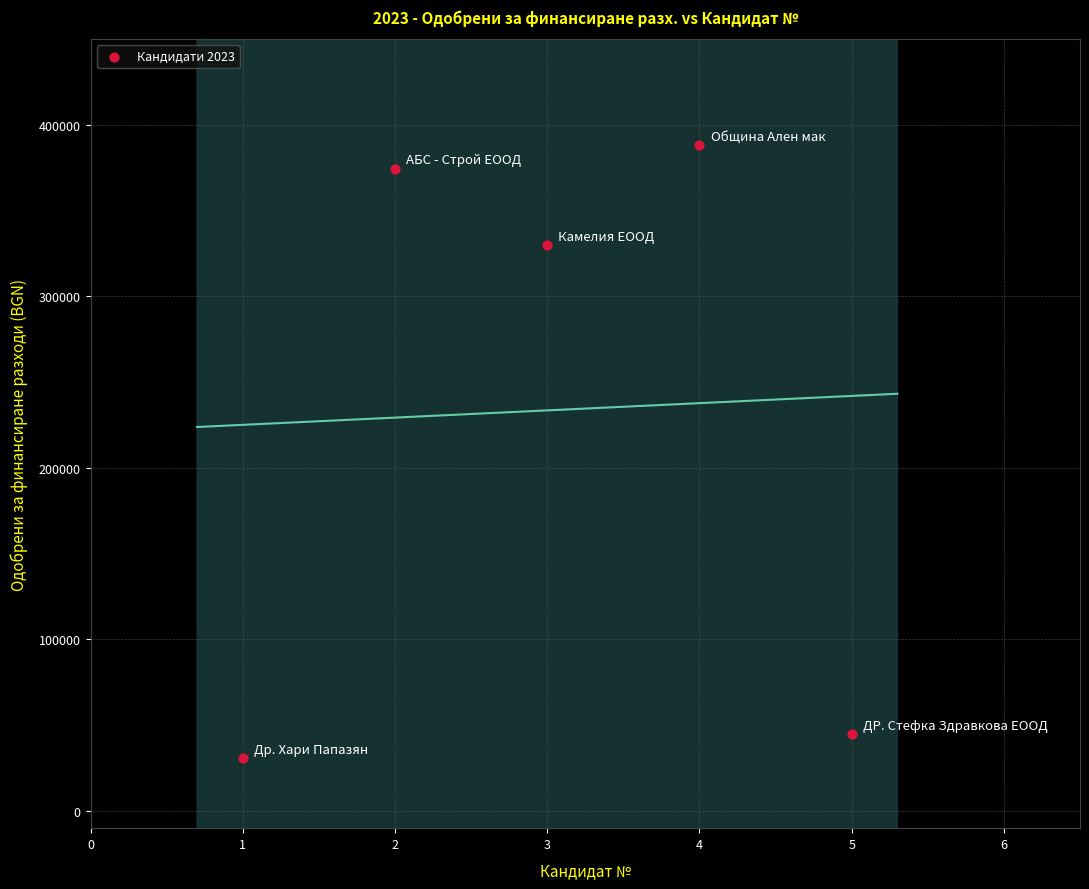

What is the range of Y values (max minus min)?

357472.7